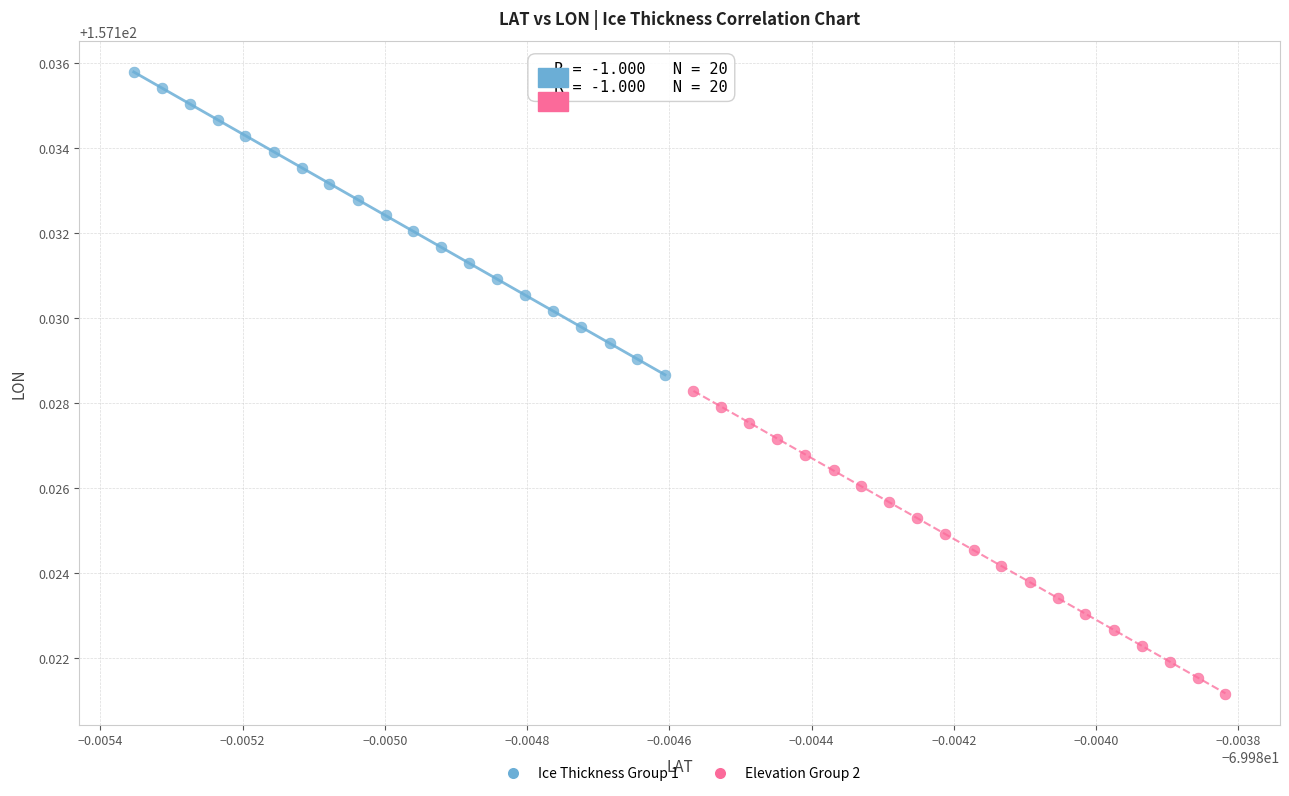

What are all the series names shown in the legend?

Ice Thickness Group 1, Elevation Group 2